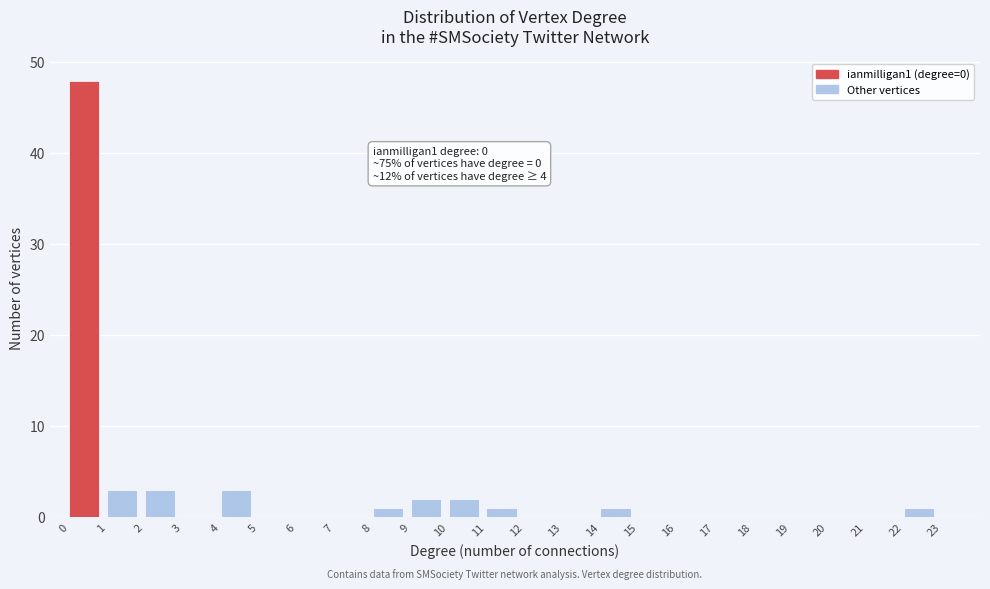

Over which range of the x-axis is the bar tallest?

0 to 1